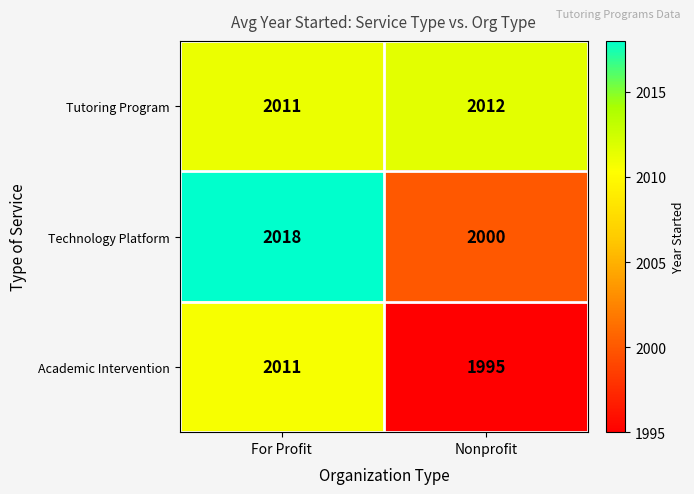

What is the approximate value of Academic Intervention at Nonprofit?

1995